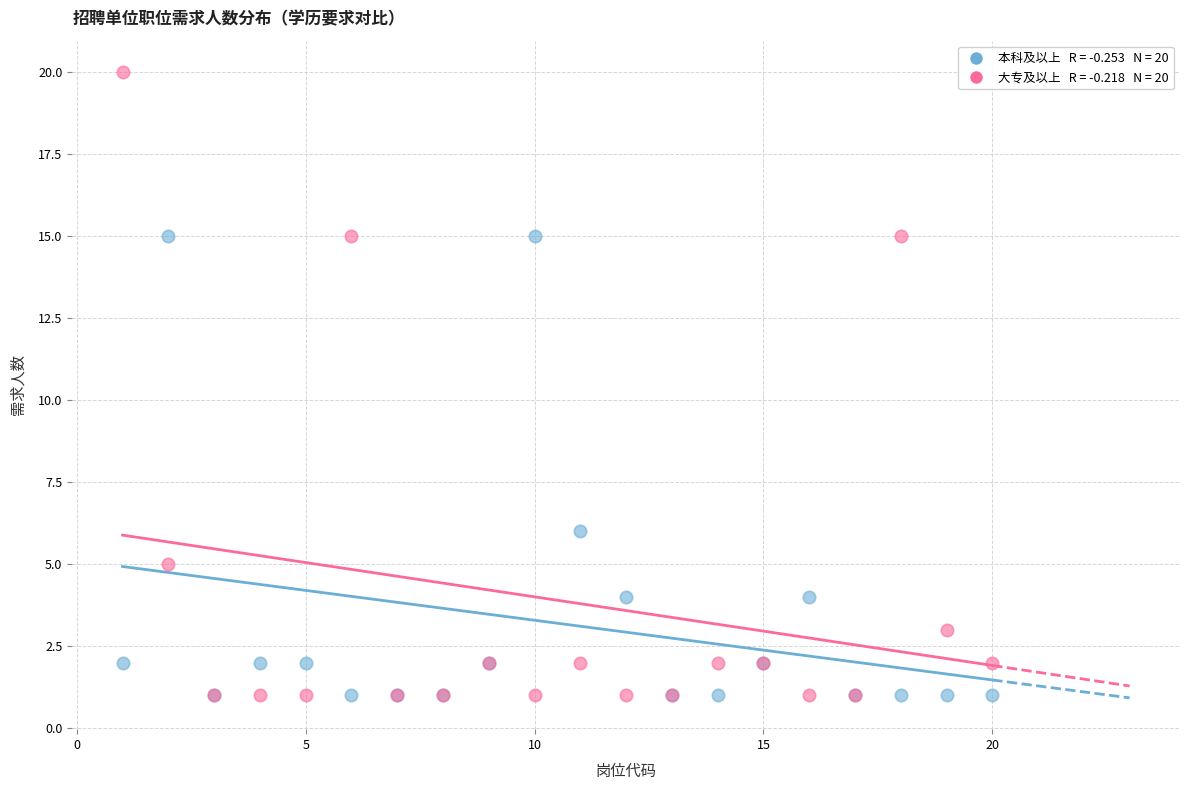

Across all series, what Y value is closest to 10?

6